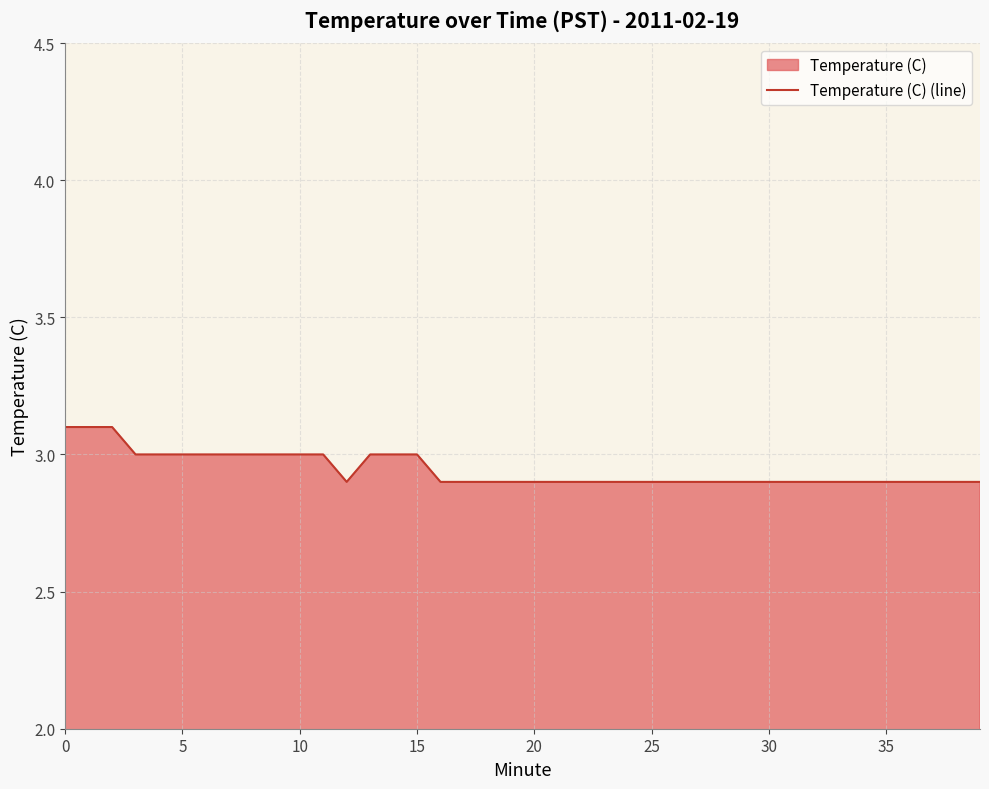

True or false: there are more than 2 points higher than both neighbors.

False